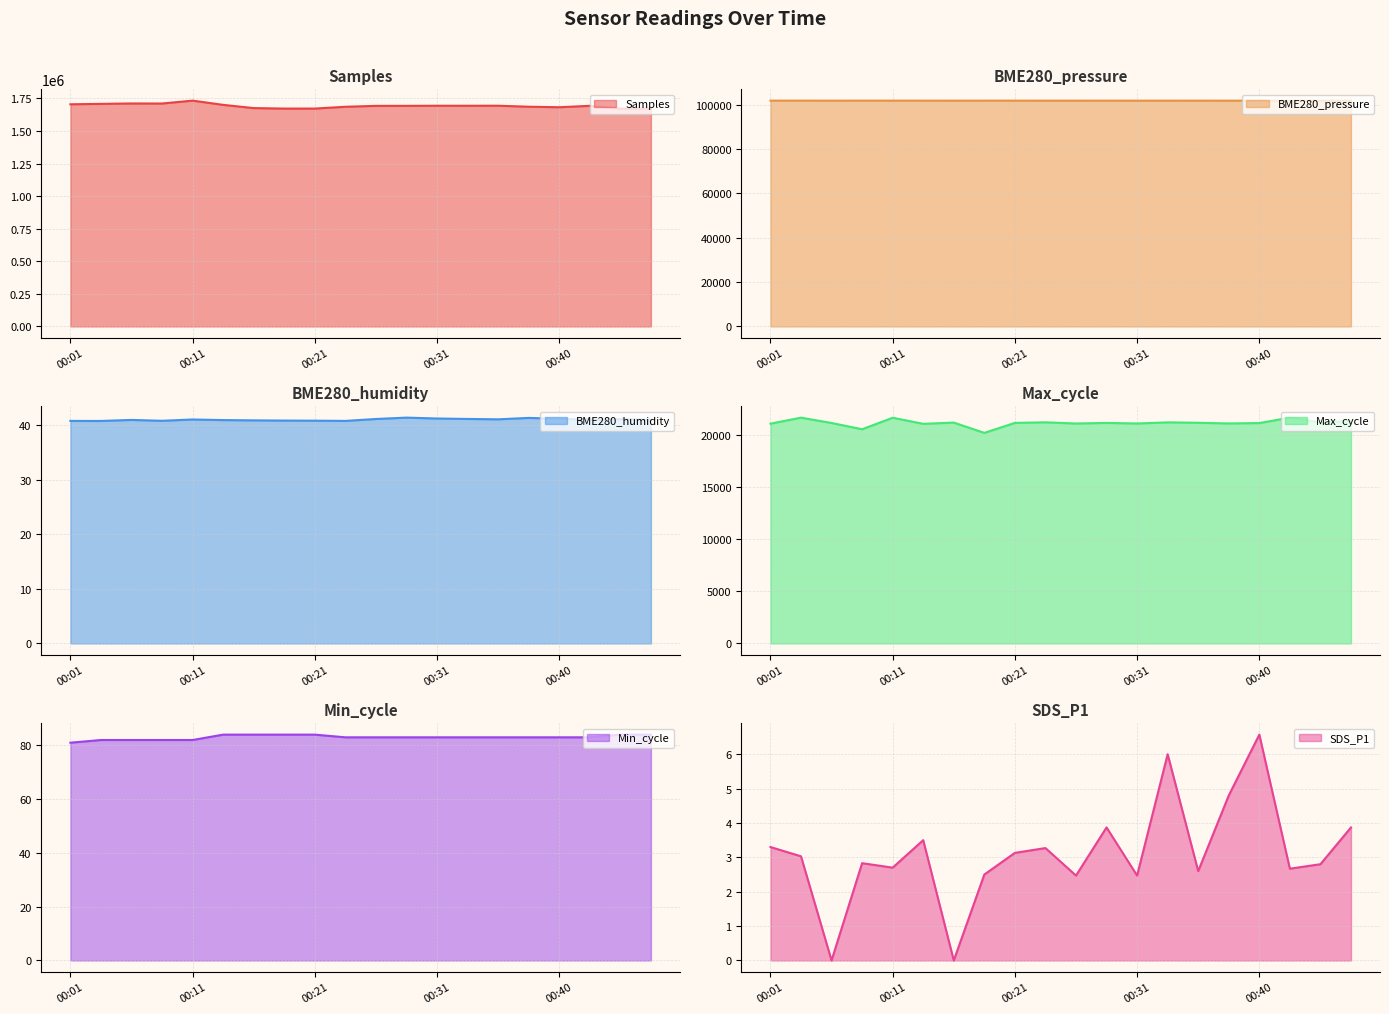

What is the value of the SDS_P1 point at the 9th from the left?

3.1